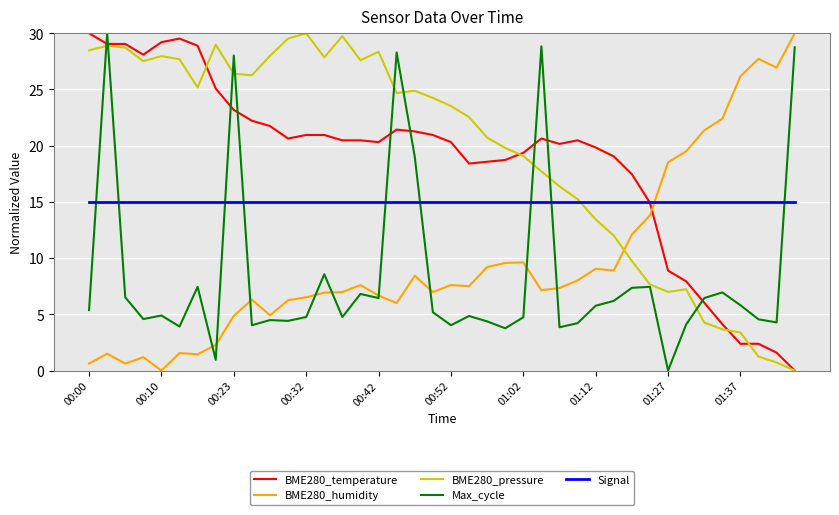

After their last crossing, which series has the higher values: Max_cycle or BME280_temperature?

Max_cycle